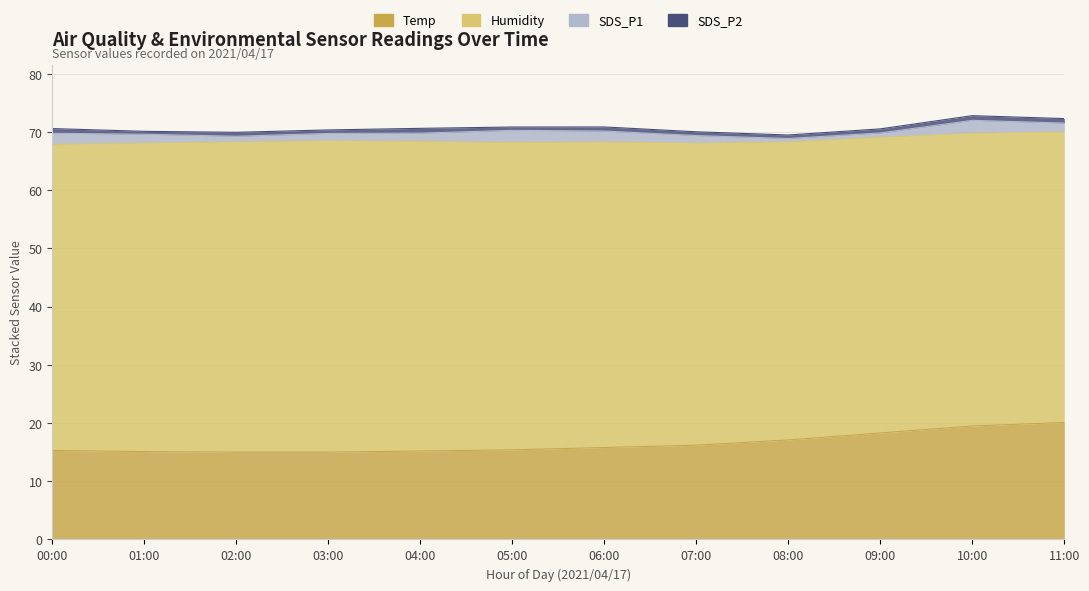

Which series has the largest range (max minus min)?

Temp